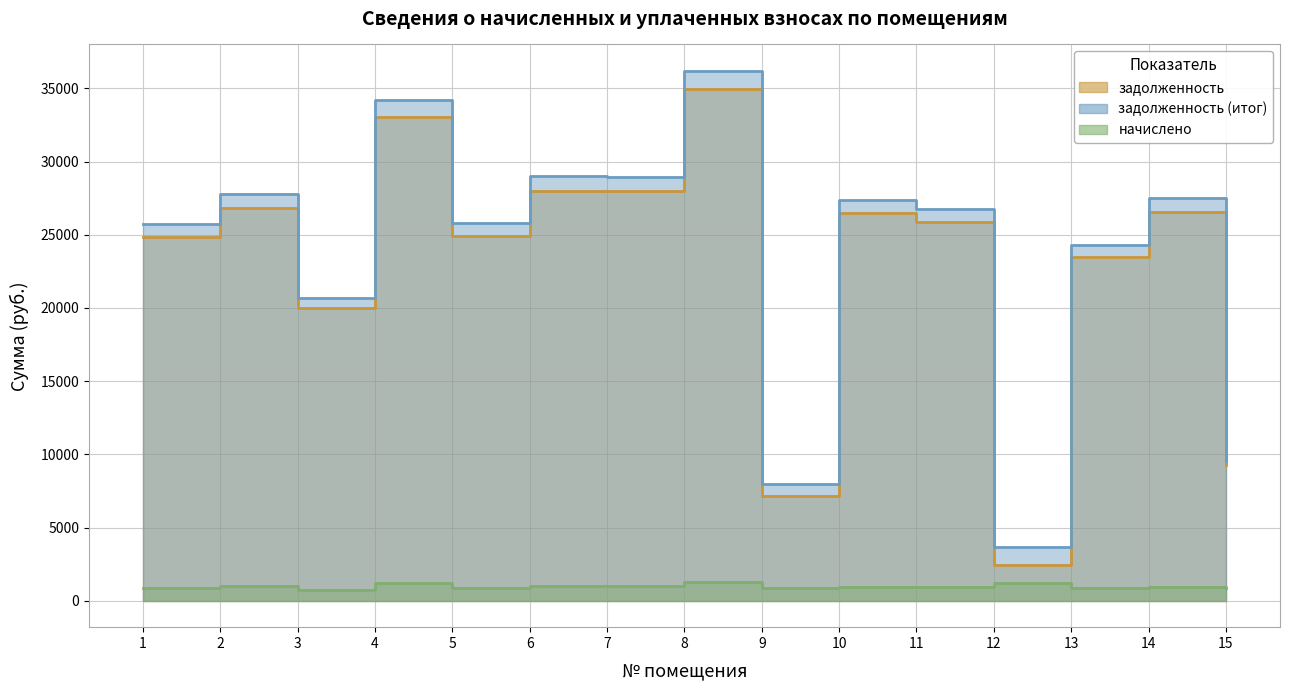

What is the difference between the задолженность (итог) values at 9 and 4?

26242.8